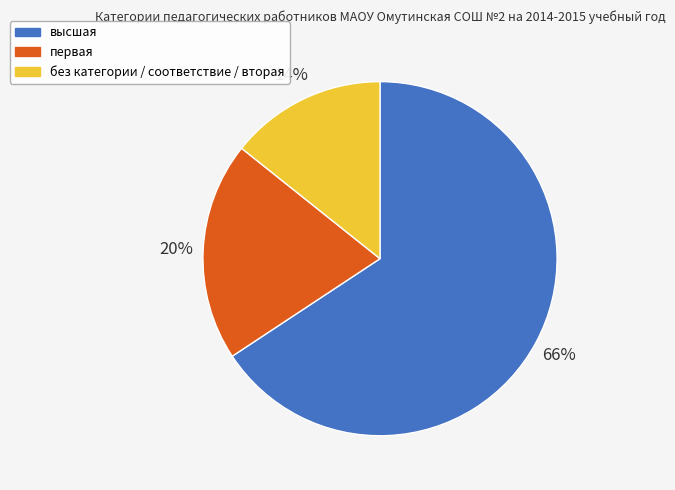

Is there any slice that represents more than half of the pie?

Yes